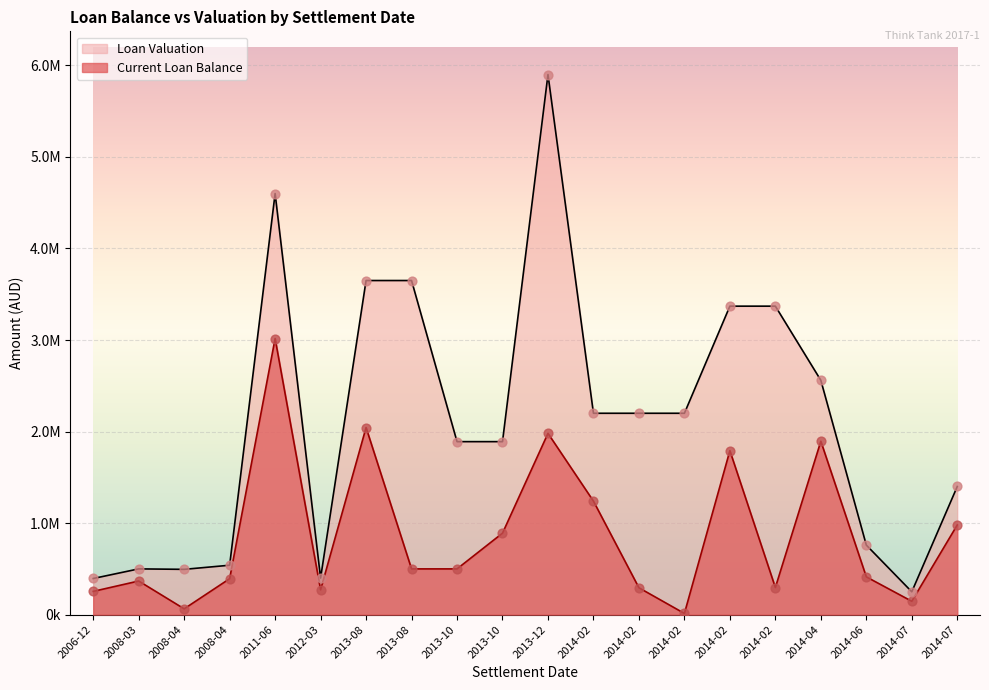

Which series has the largest total across all categories?

Loan Valuation